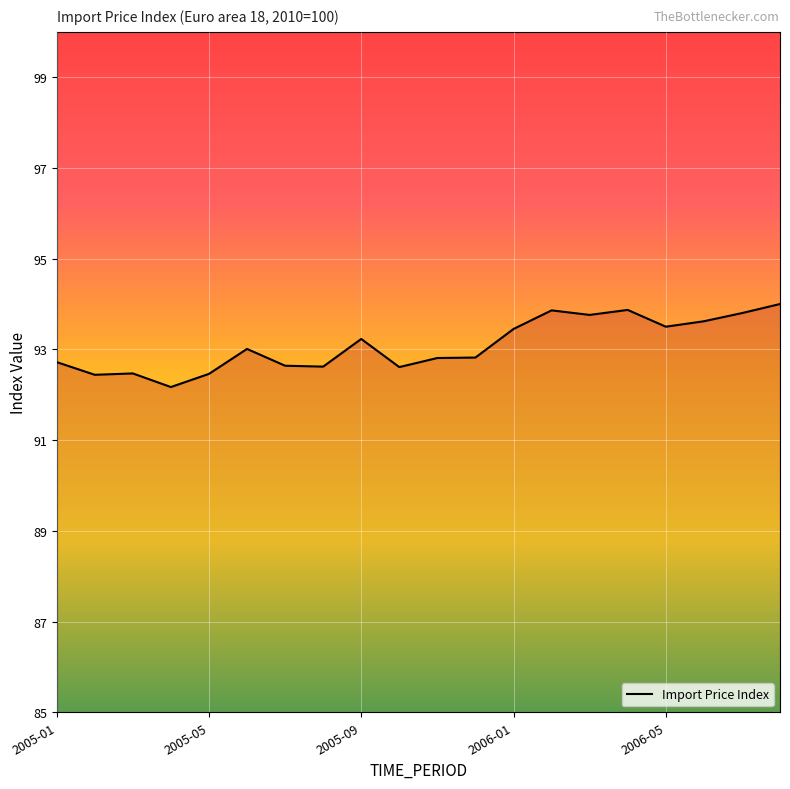

What is the difference between the maximum and minimum values?

1.8